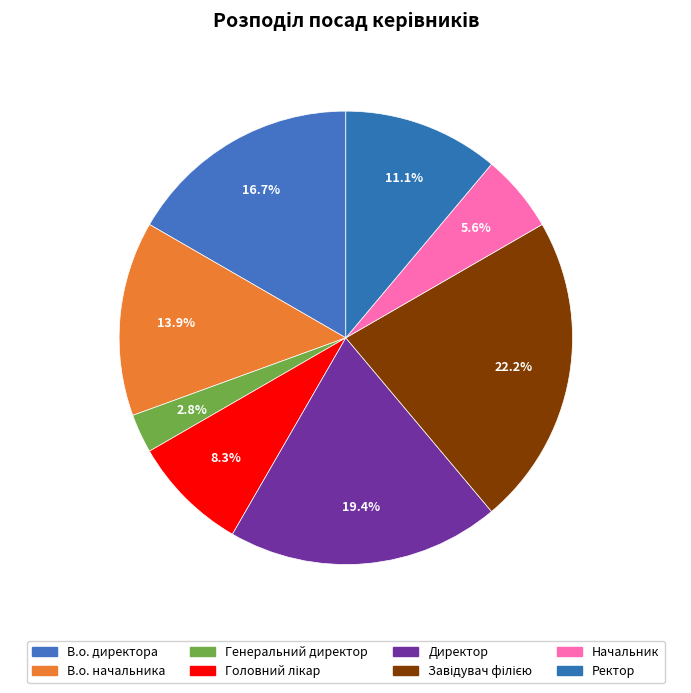

Count the number of slices in the pie.

8